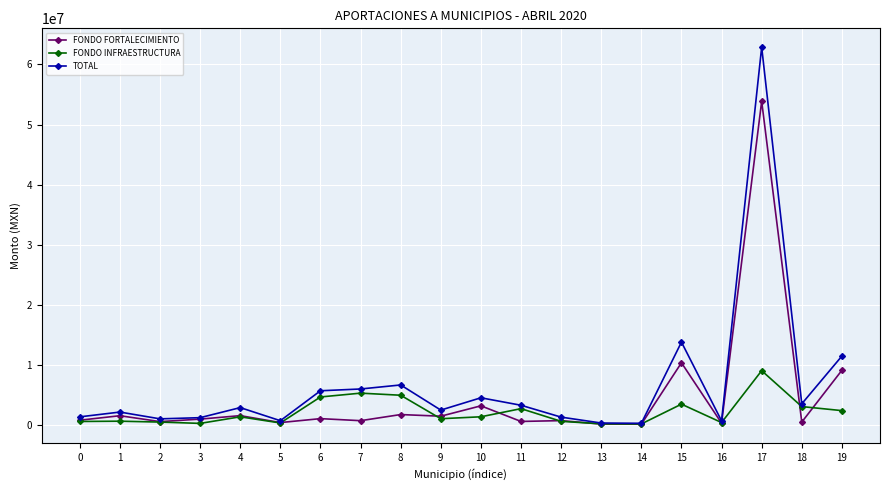

Does the chart display data point markers on the line(s)?

Yes